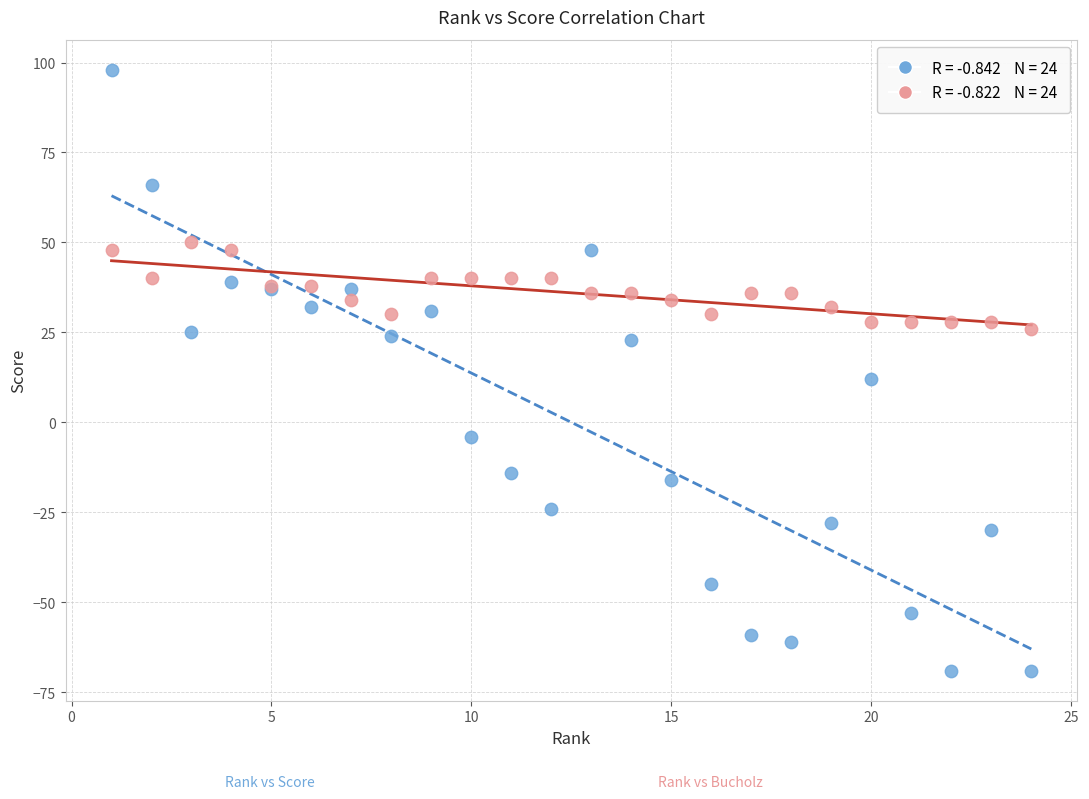

Across all series, what Y value is closest to 14?

12